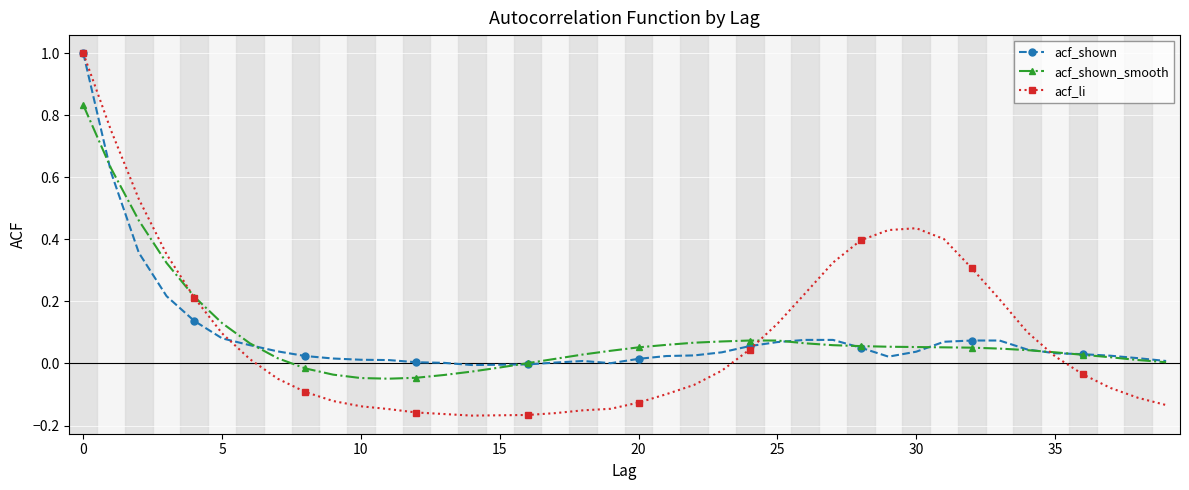

How many lines are shown in the chart?

3